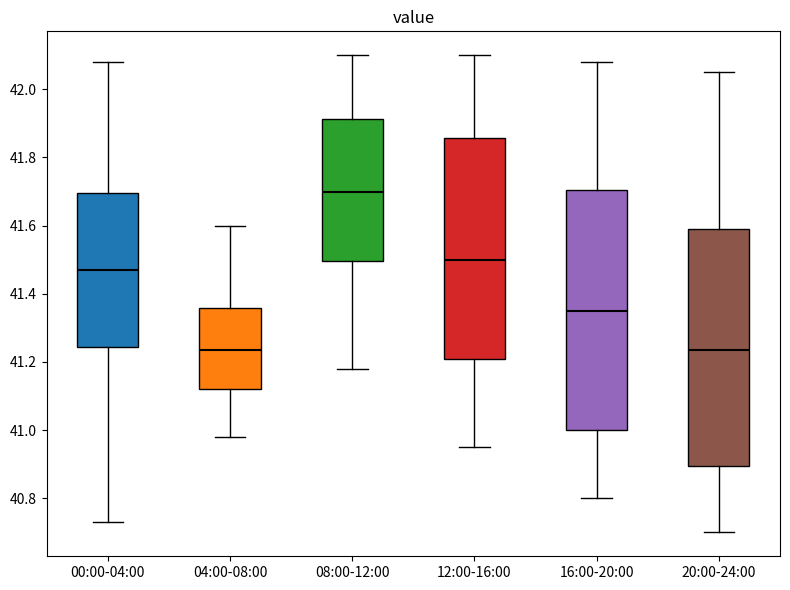

Where does the median line of the box for 12:00-16:00 sit on the y-axis? The values are not printed on the chart, so give them approximately, as read against the axis.

41.50